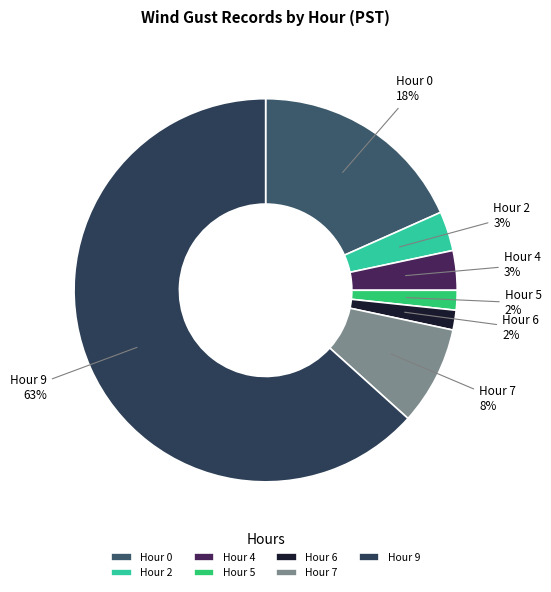

How many slices are in this pie chart?

7